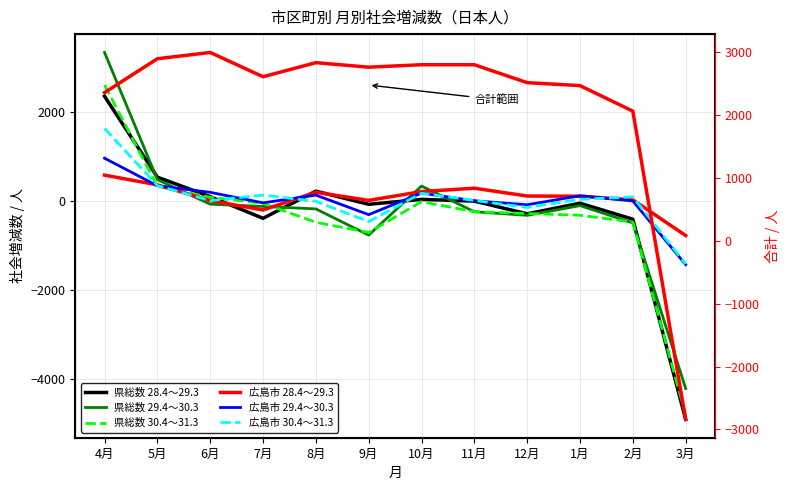

Does the chart have visible grid lines?

Yes